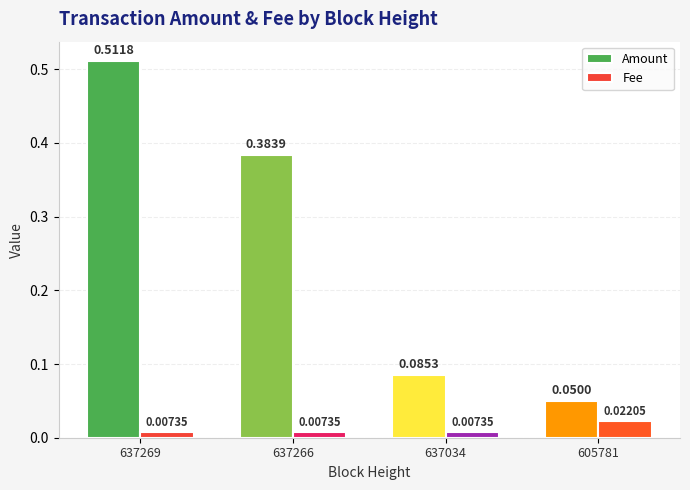

Which series changed the most between 637266 and 605781?

Amount